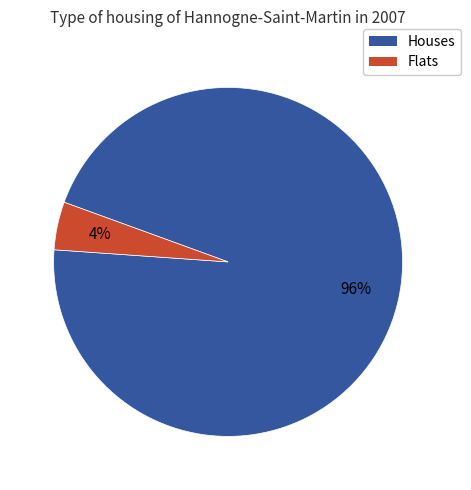

Does any single category account for the majority?

Yes